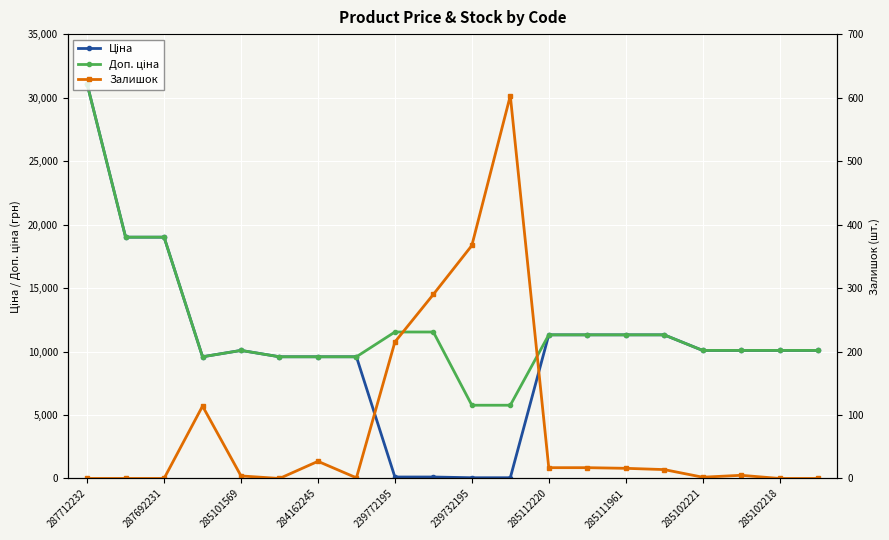

What is the difference between the second highest and second lowest values in the Ціна series?

18948.0